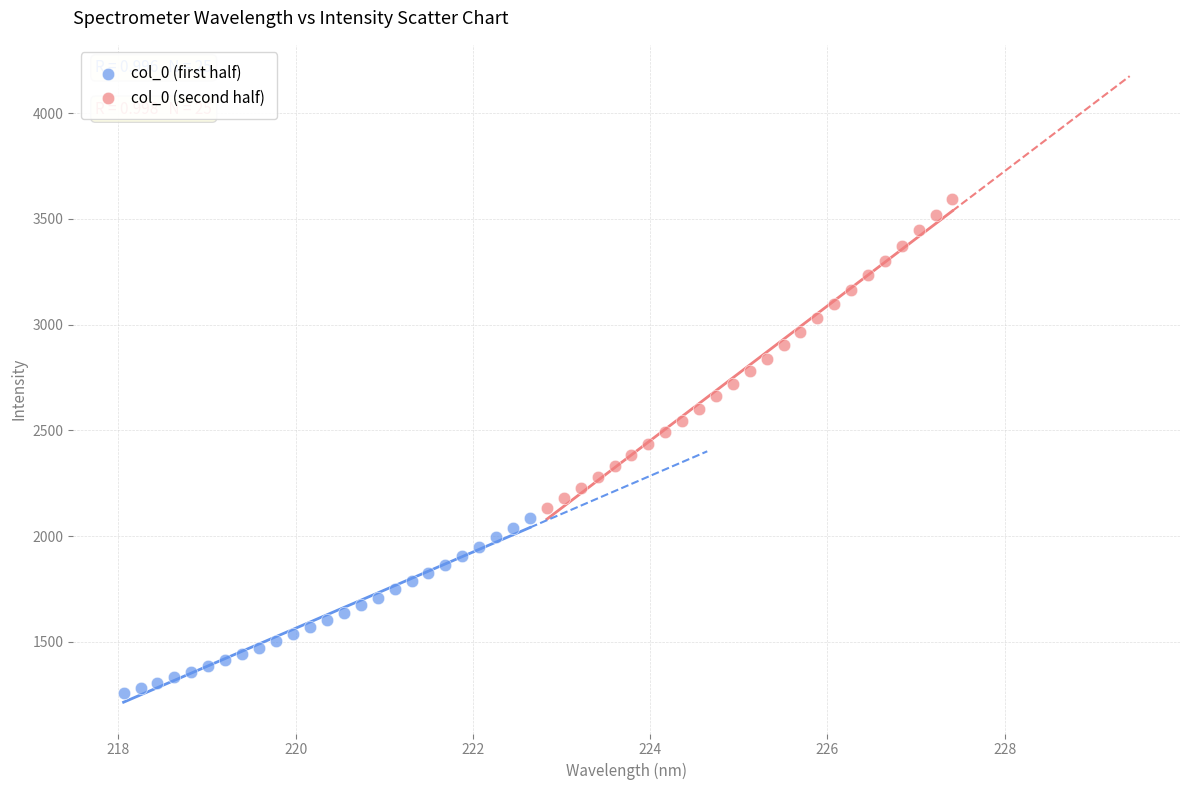

Which series has the largest Y range (max minus min)?

col_0 (second half)